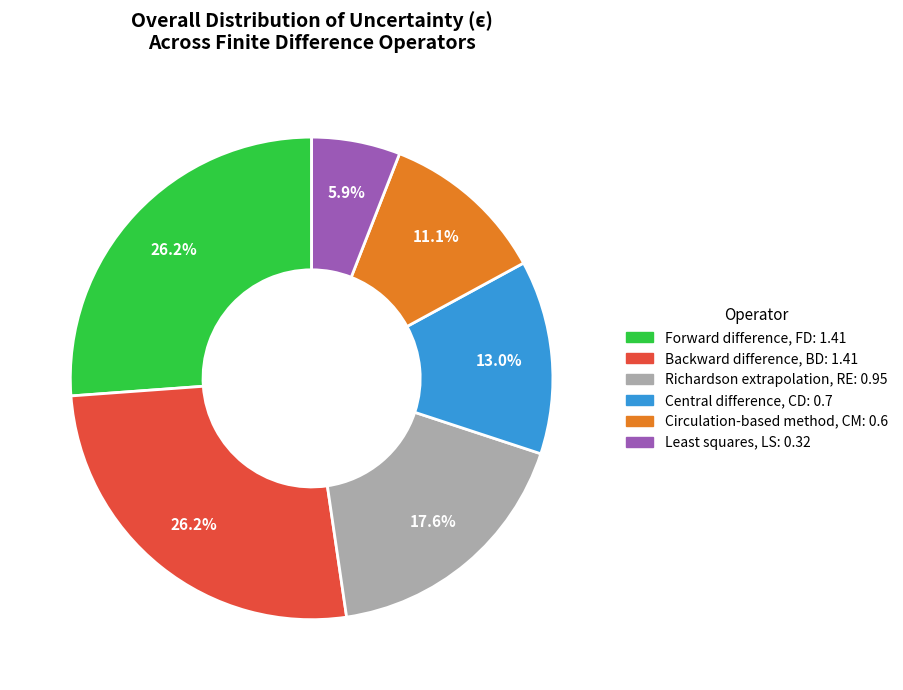

Is there a majority slice in this chart?

No